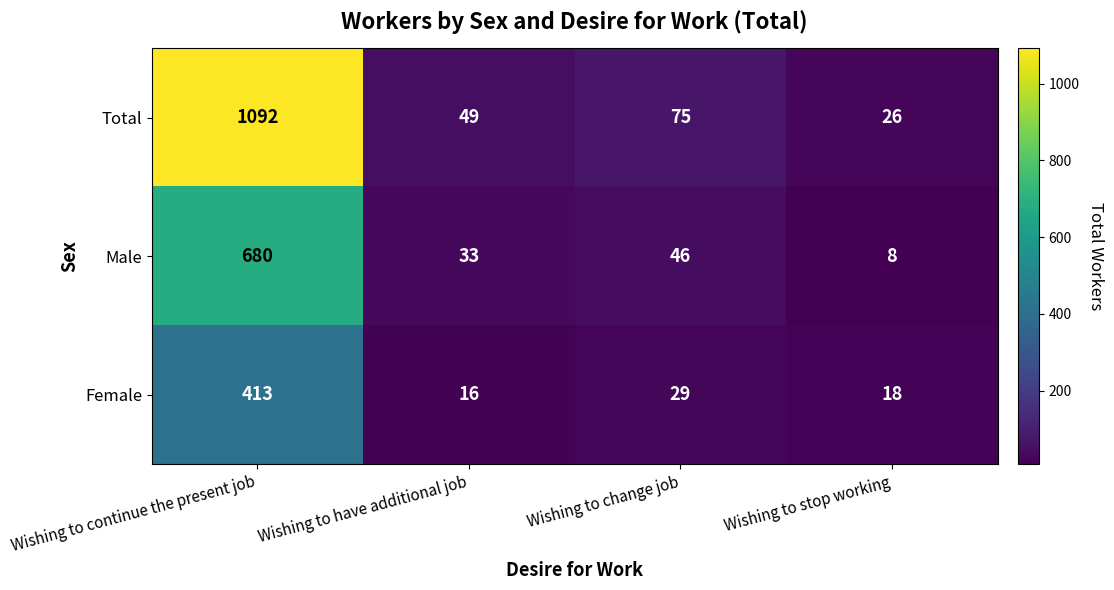

Which series has the largest range (max minus min)?

Total